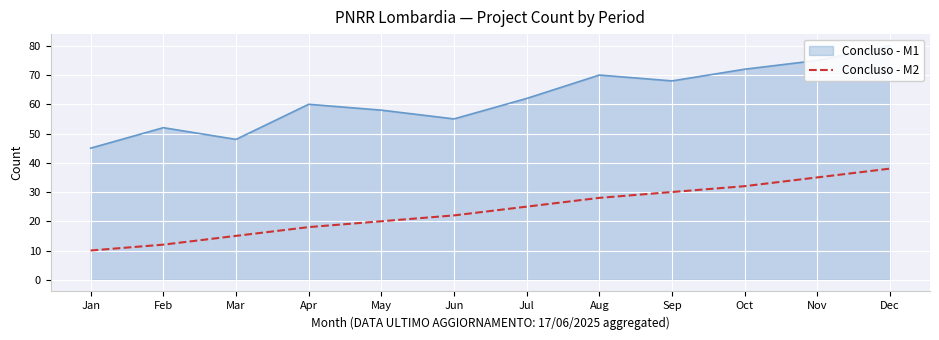

Which has a higher value, Feb or Mar?

Mar